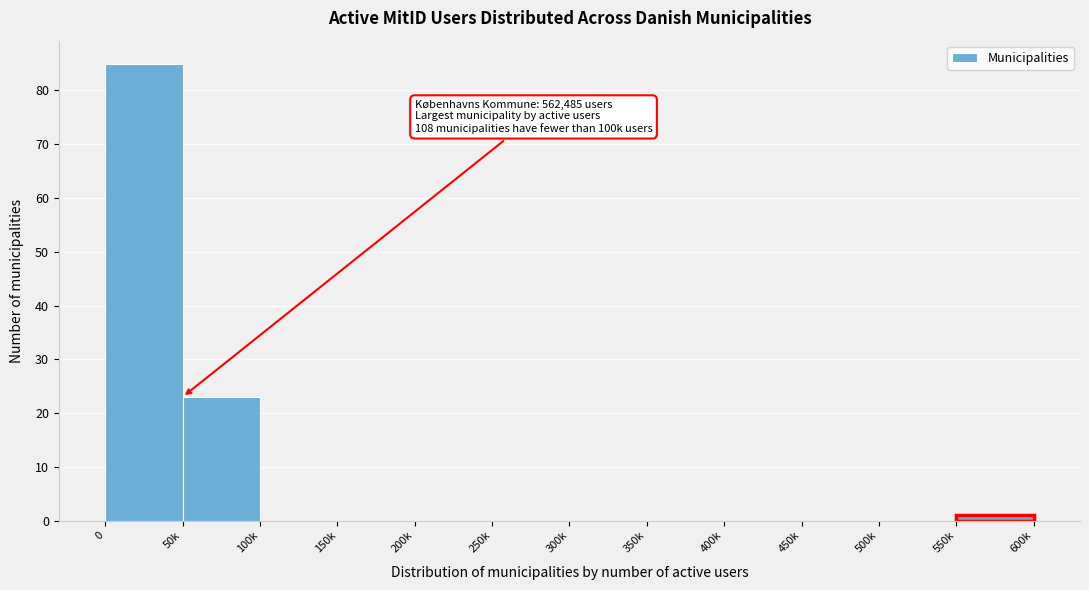

Reading left to right, extract all data points from this chart.

0=85	50k=23	100k=0	150k=0	200k=0	250k=0	300k=0	350k=0	400k=0	450k=0	500k=0	550k=1